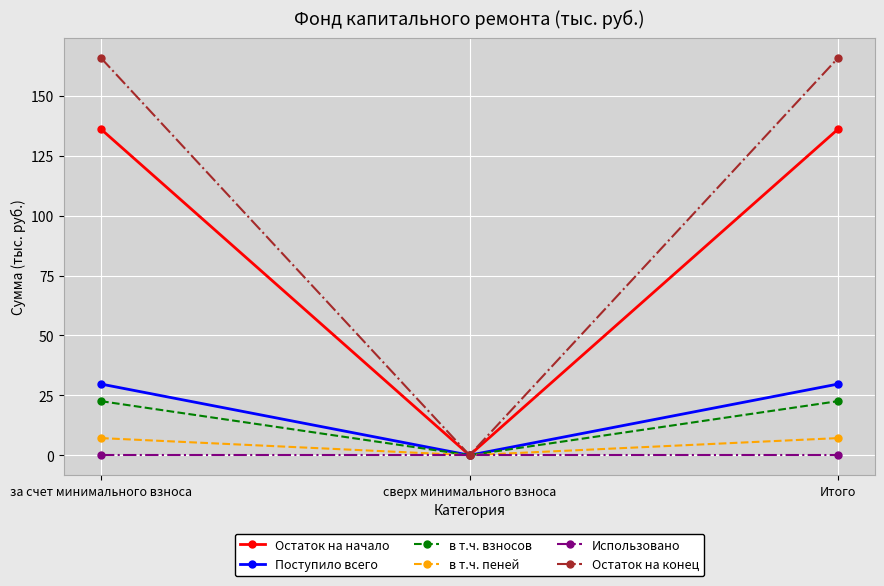

Which series has the largest range (max minus min)?

Остаток на конец